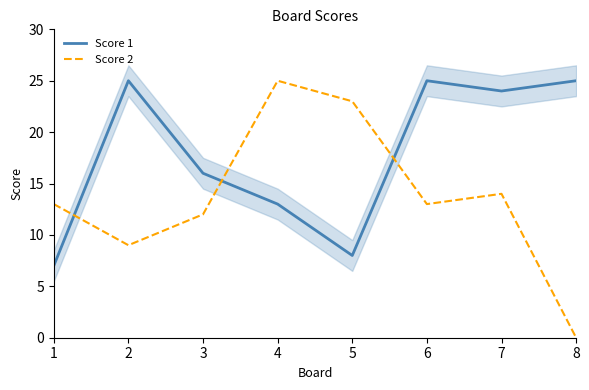

Does the chart display data point markers on the line(s)?

No